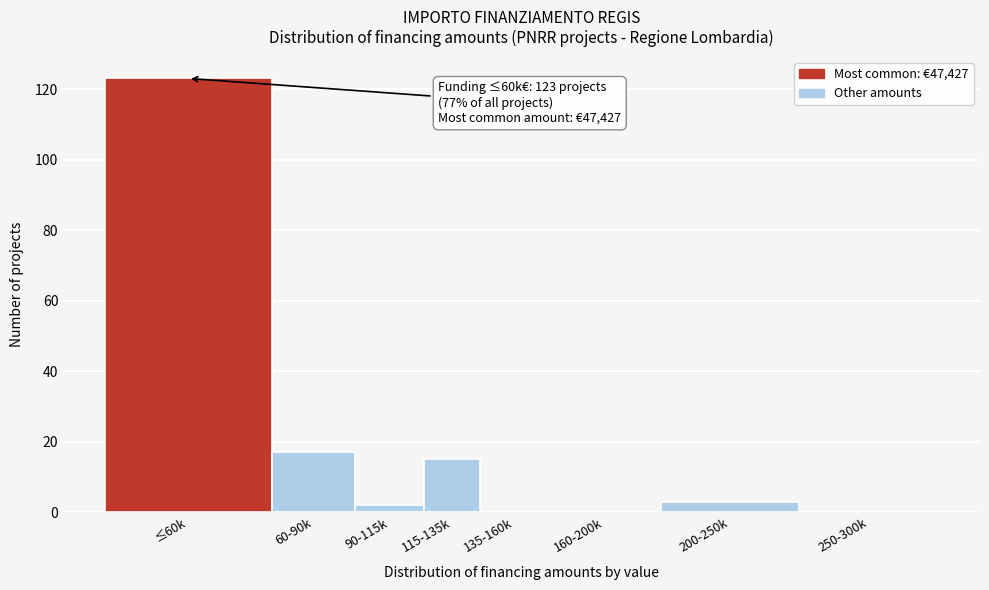

Reading right to left, what are all the values shown in this chart?

250-300k=0	200-250k=3	160-200k=0	135-160k=0	115-135k=15	90-115k=2	60-90k=17	≤60k=123